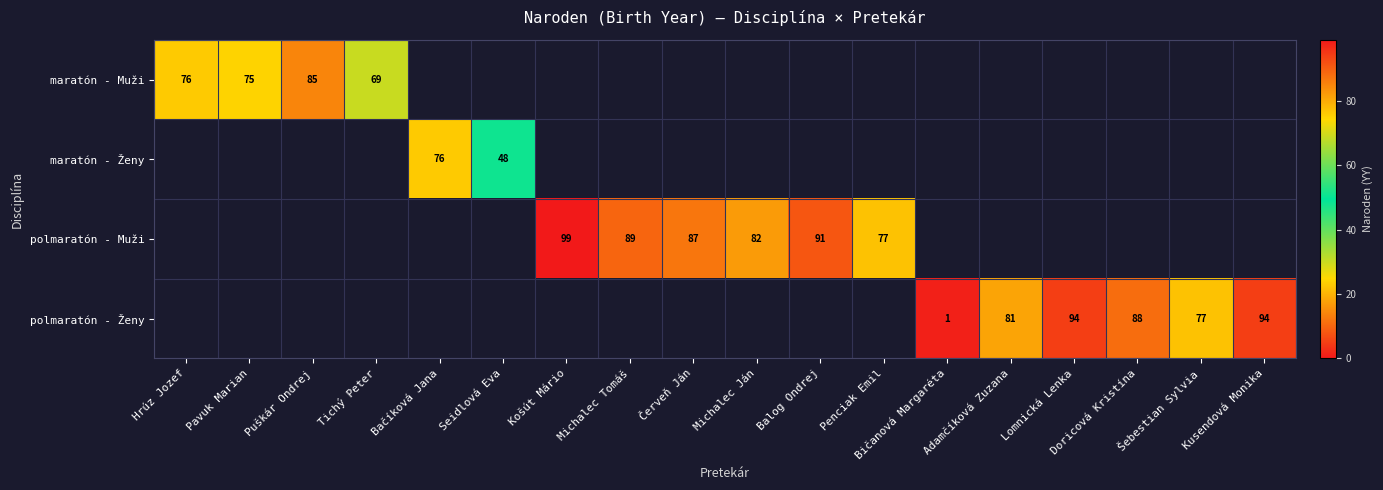

True or false: polmaratón - Muži has a value of 77 at Penciak Emil.

True